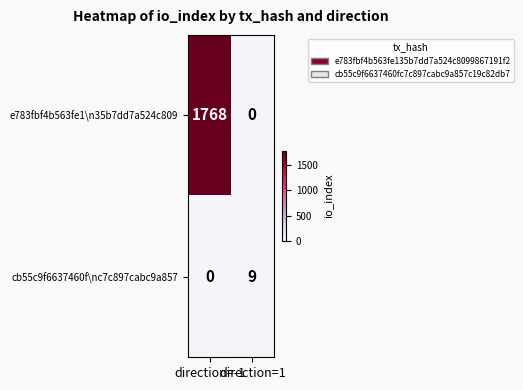

Which series has the largest total across all categories?

e783fbf4b563fe1\n35b7dd7a524c809